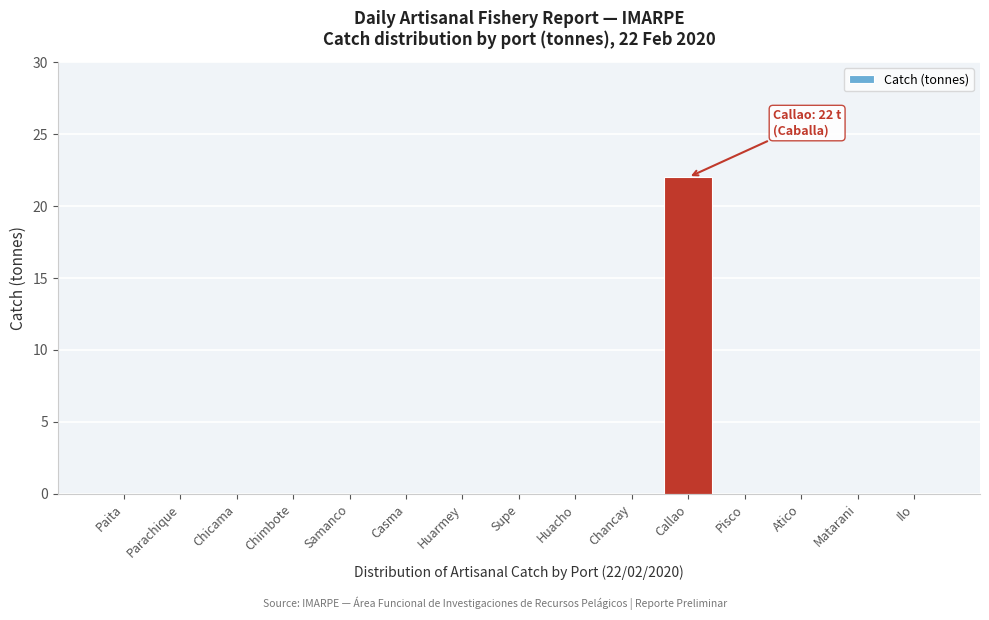

Reading left to right, extract all data points from this chart.

Paita=0	Parachique=0	Chicama=0	Chimbote=0	Samanco=0	Casma=0	Huarmey=0	Supe=0	Huacho=0	Chancay=0	Callao=22	Pisco=0	Atico=0	Matarani=0	Ilo=0